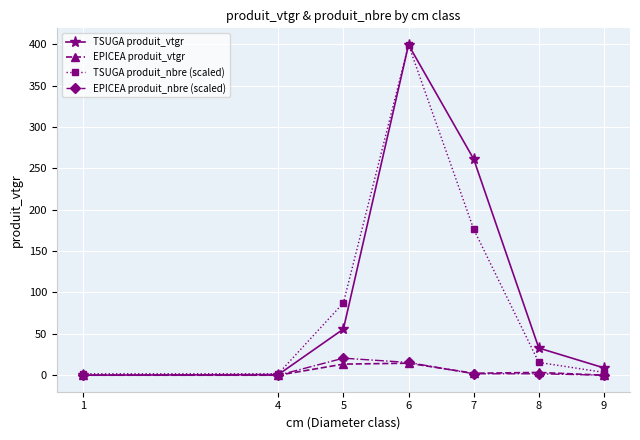

What is the sum of the TSUGA produit_nbre (scaled) values at 8 and 1?

17.1